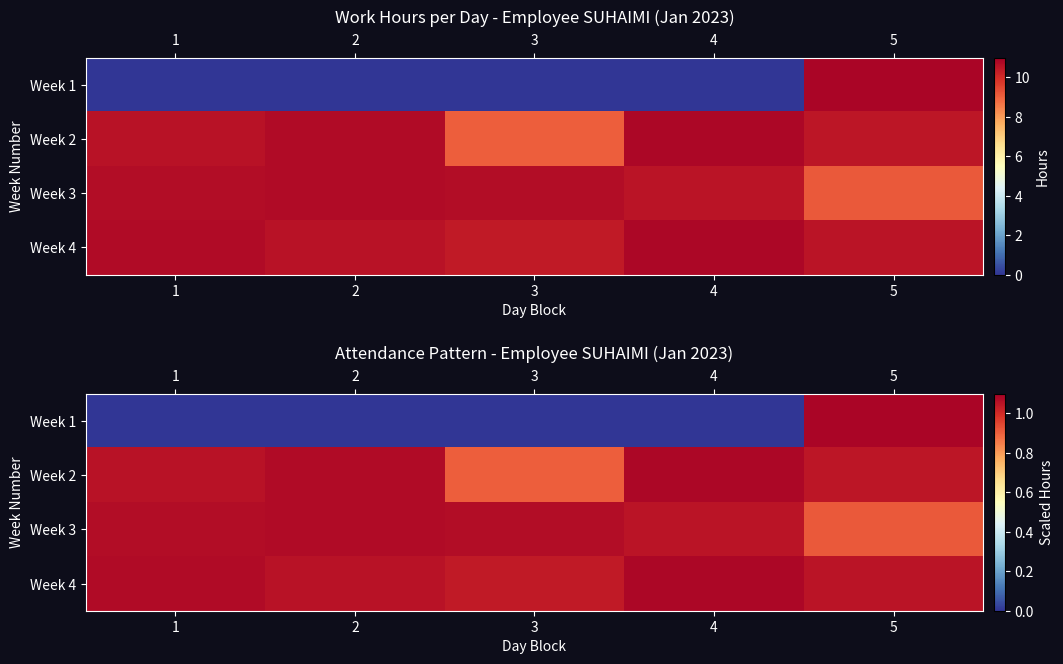

What is the difference between the highest and lowest values at 4?

1.1